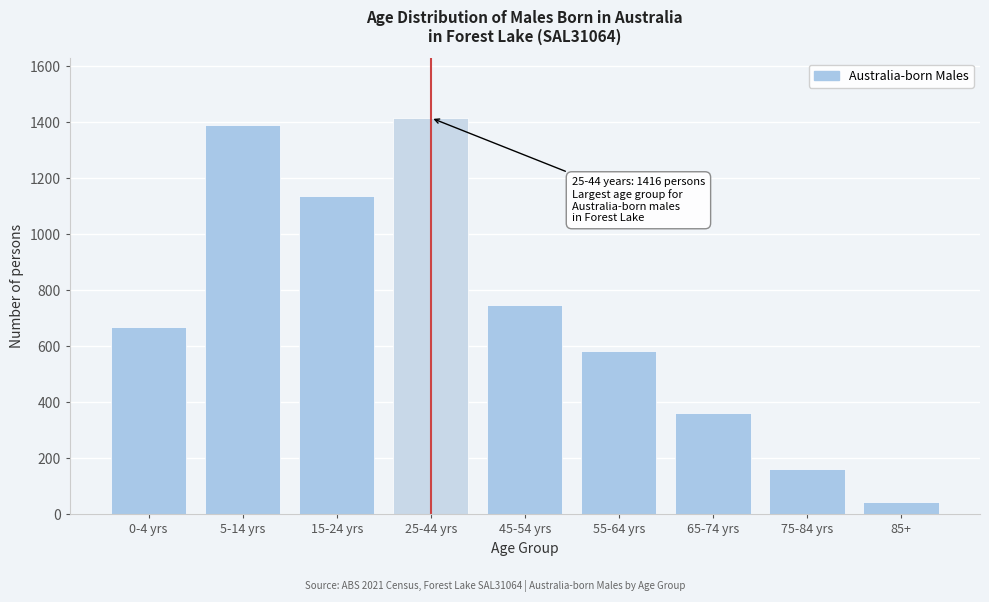

Reading left to right, transcribe all the data shown in this chart.

668	1389	1138	1416	746	582	362	163	46